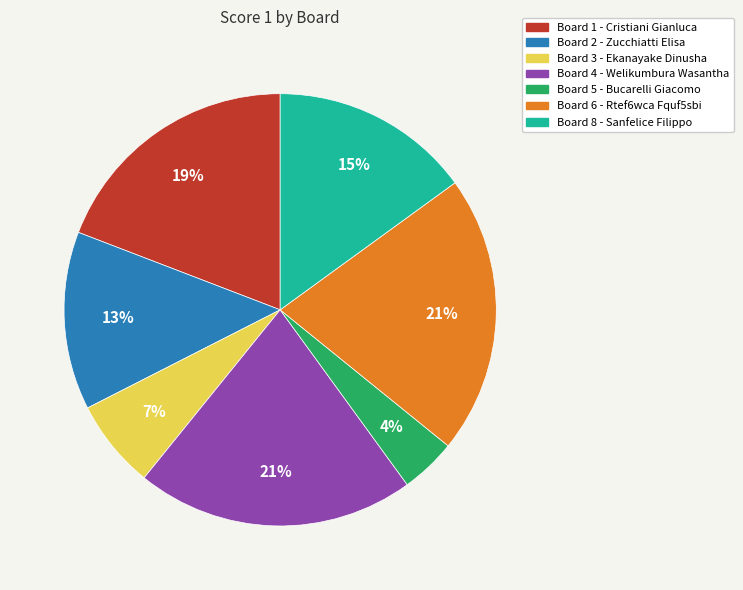

Is there a majority slice in this chart?

No